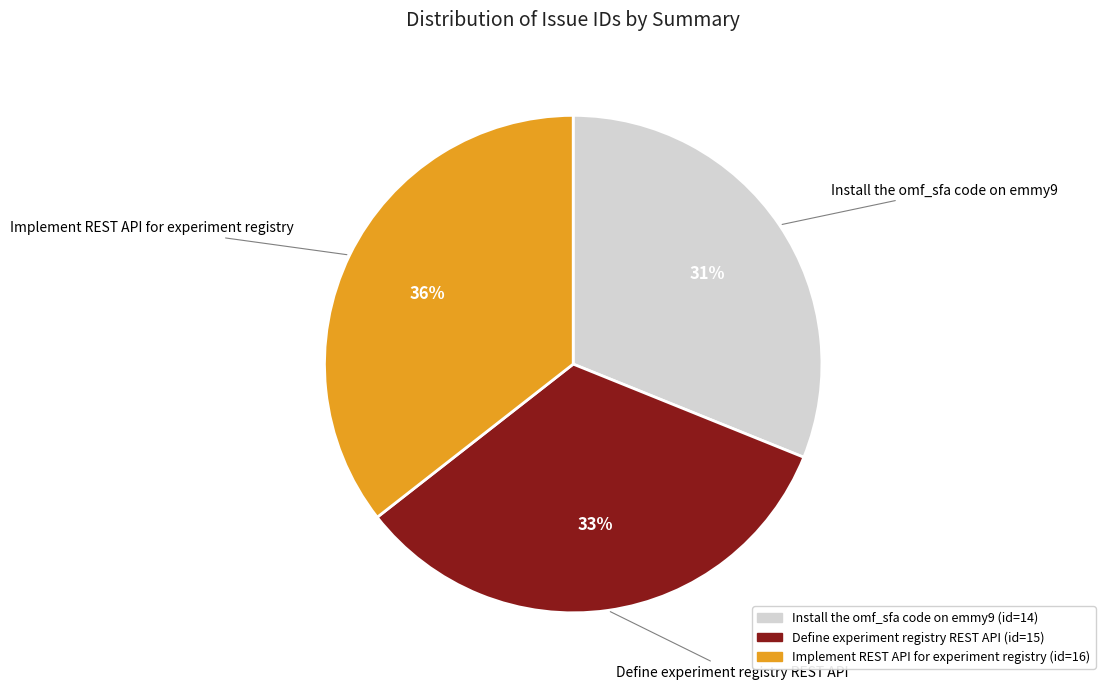

What percentage is the Define experiment registry REST API slice, to the nearest percent?

33%